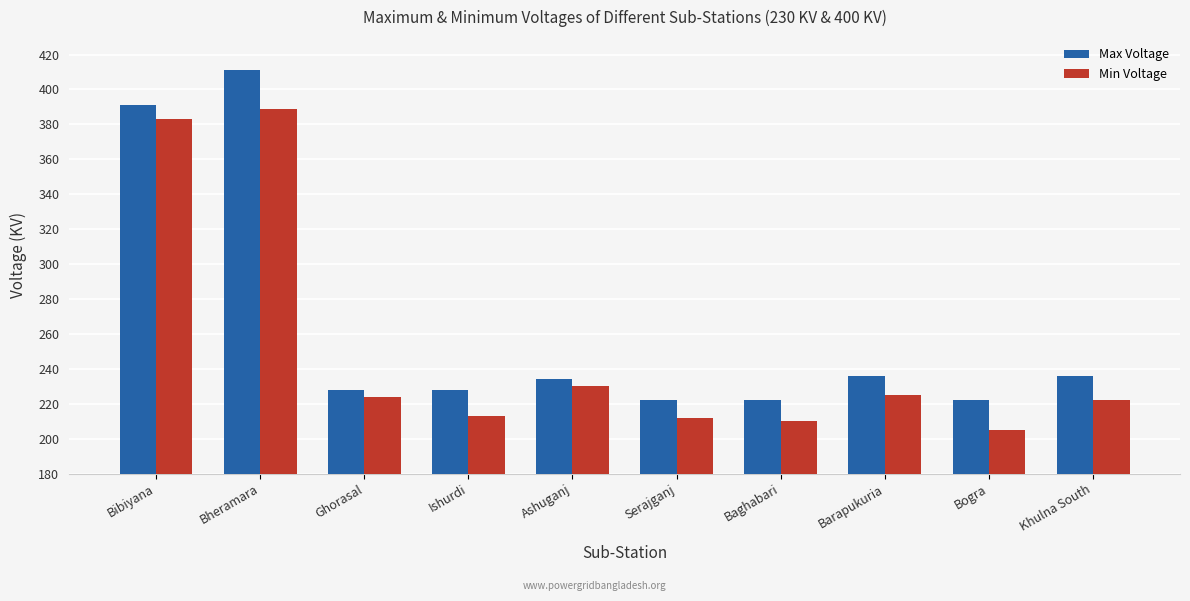

At which label does Min Voltage first exceed 224?

Bibiyana